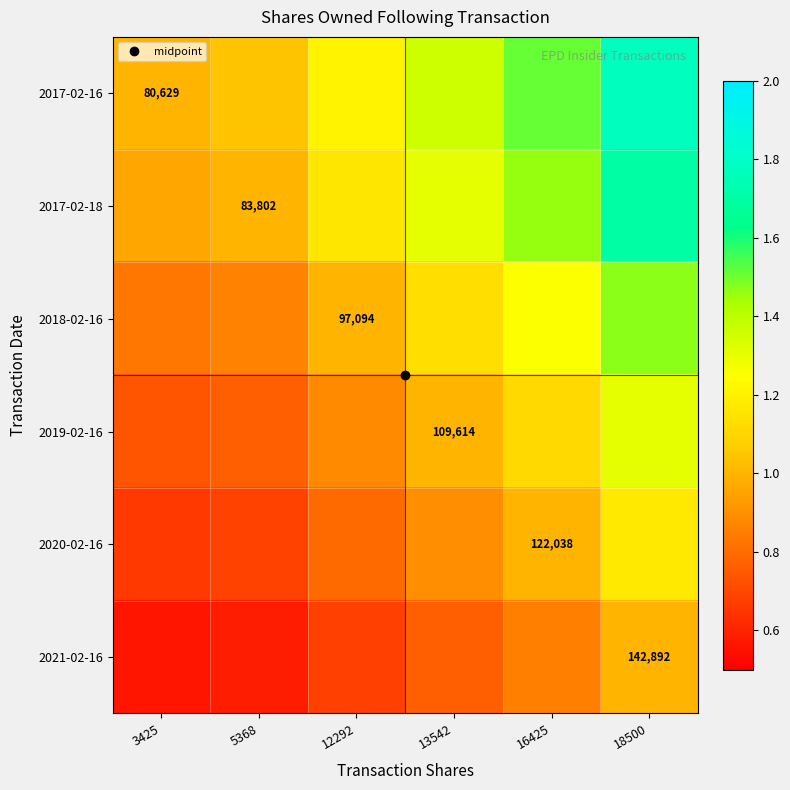

What is the difference between the 2021-02-16 values at 5368 and 18500?

0.4